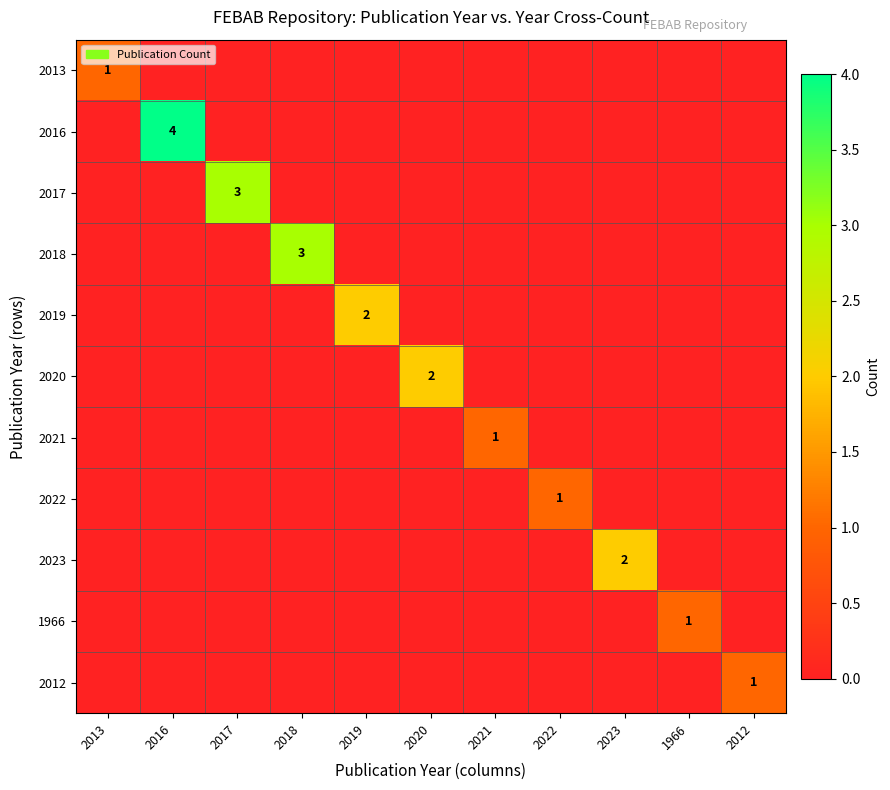

At which category is the sum across all series the highest?

2016